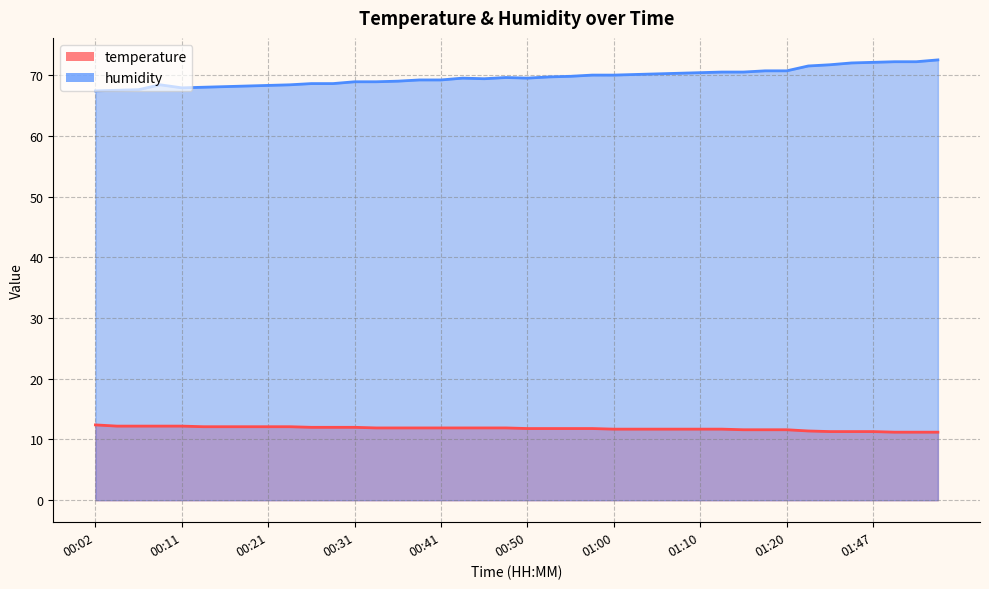

Is it true that humidity equals 68.2 at 00:19?

True